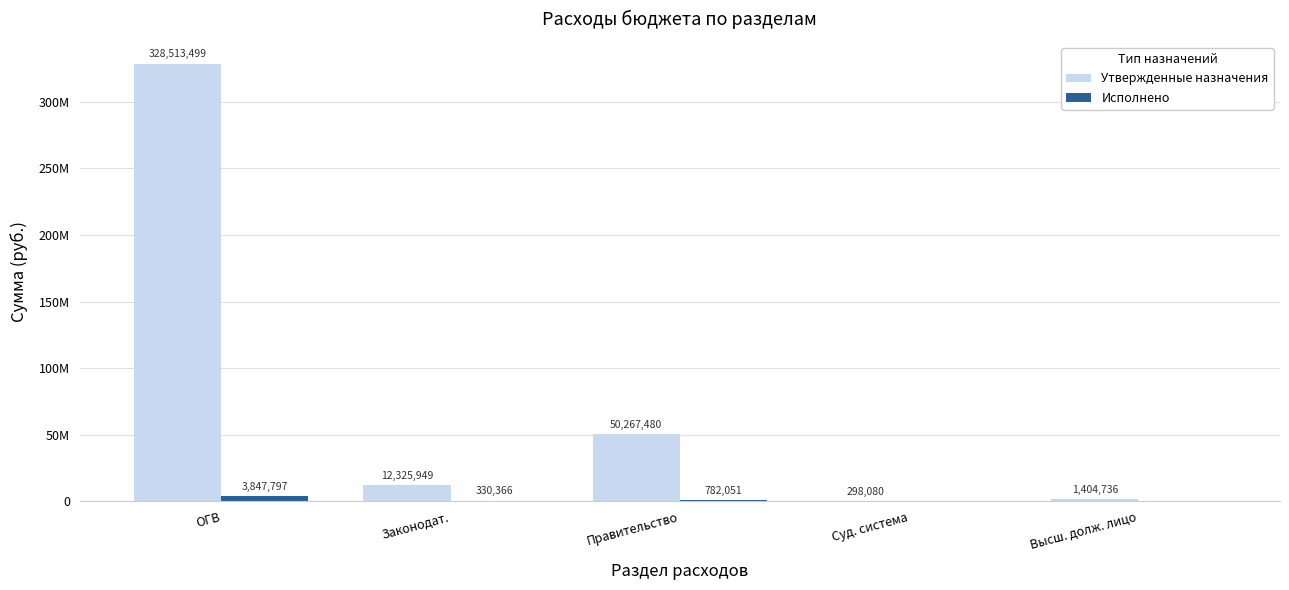

The value of Исполнено at ОГВ is 3847797.1. True or false?

True